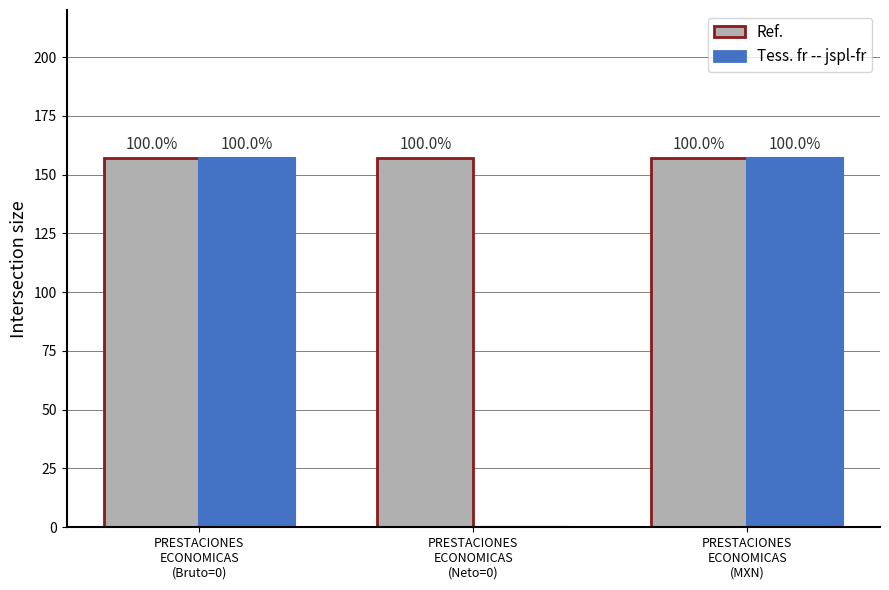

Rank the series at PRESTACIONES
ECONOMICAS
(MXN) from lowest to highest value.

Ref., Tess. fr -- jspl-fr